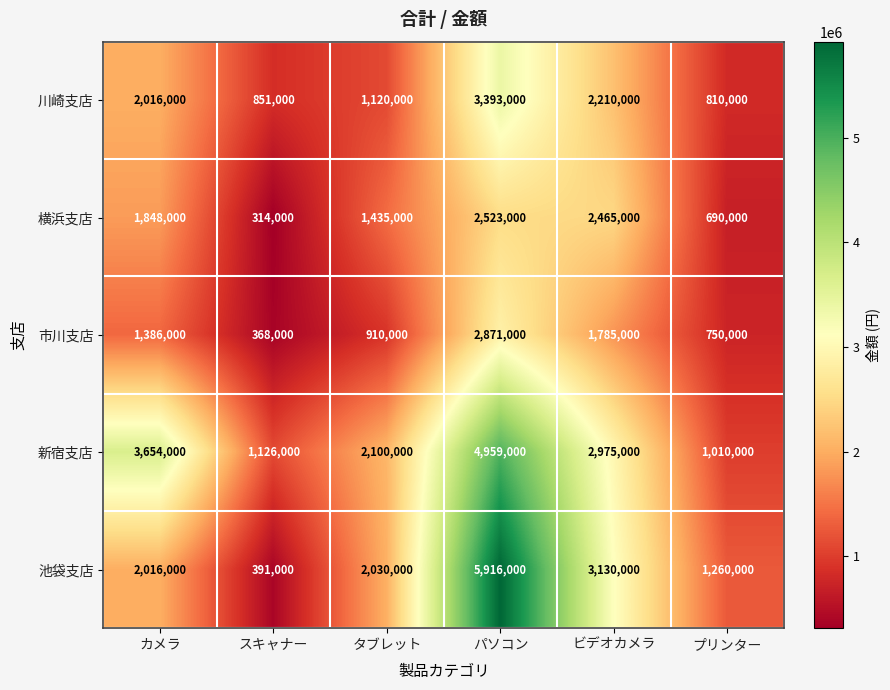

What value does the 川崎支店 series have at スキャナー, to the nearest 50?

851000